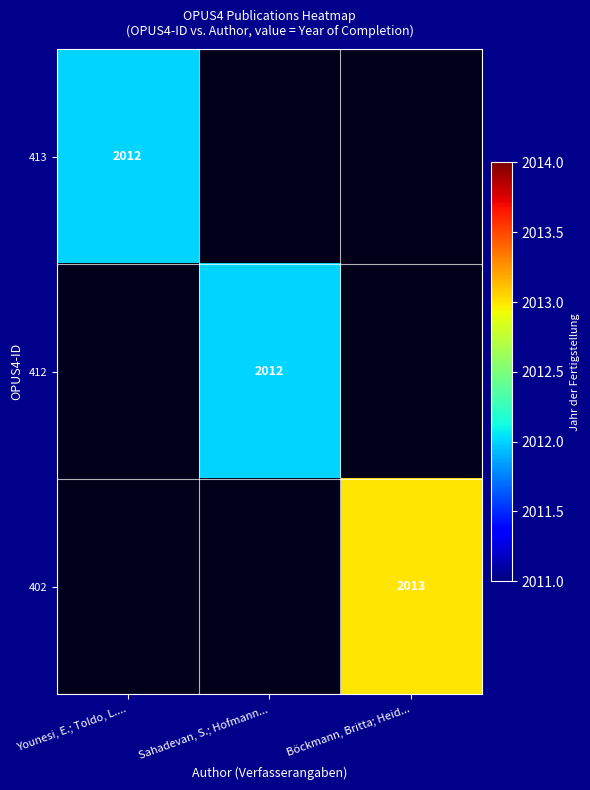

True or false: 413 has a value of 2012 at Younesi, E.; Toldo, L.....

True